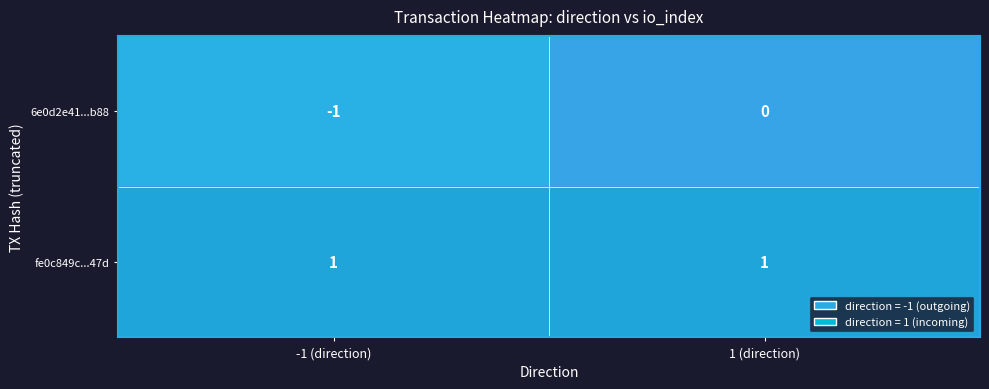

Rank the series at -1 (direction) from lowest to highest value.

6e0d2e41...b88, fe0c849c...47d